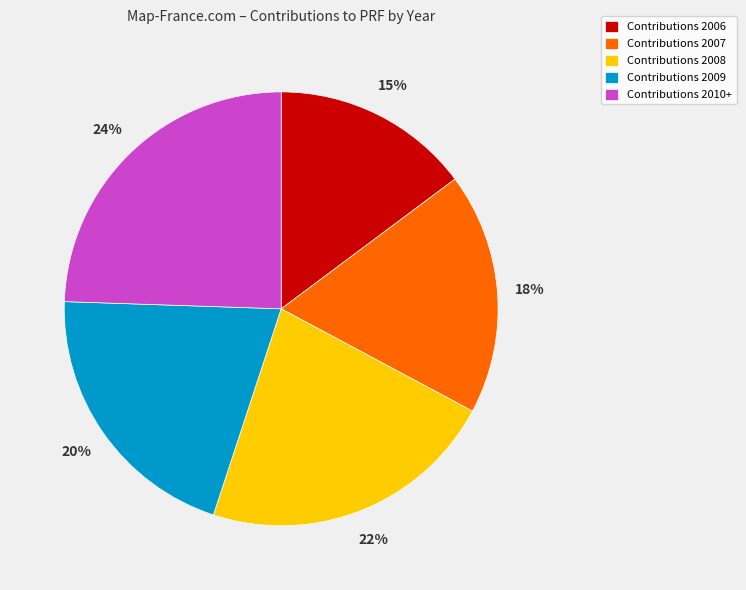

To the nearest percent, what percentage of the pie is Contributions 2010+?

24%